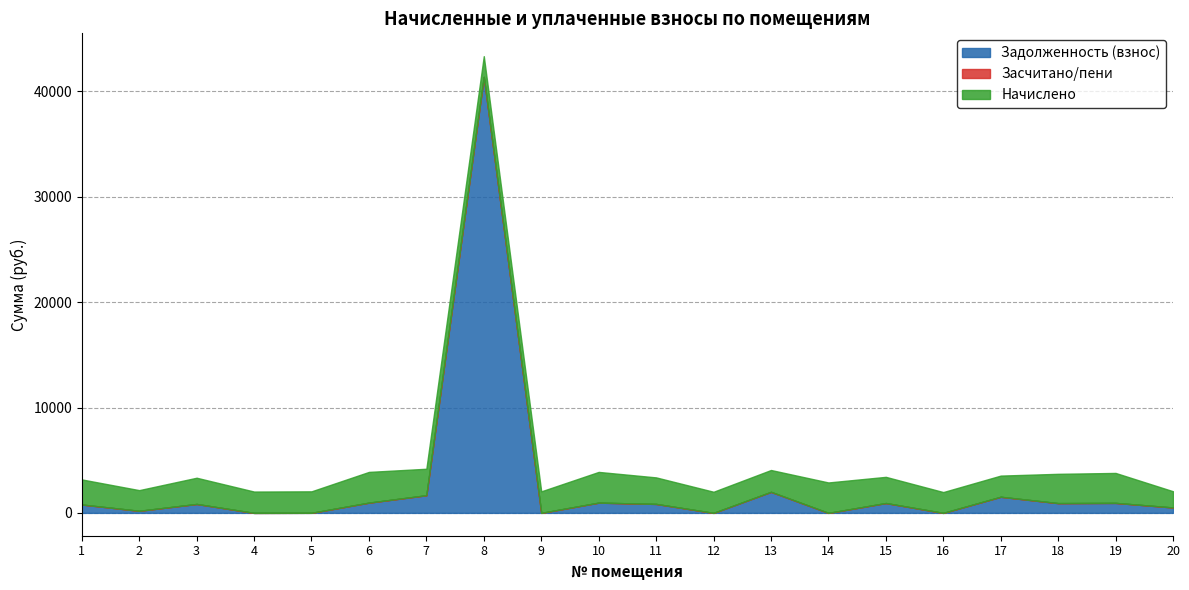

How many Засчитано/пени values are between 0 and 1?

18